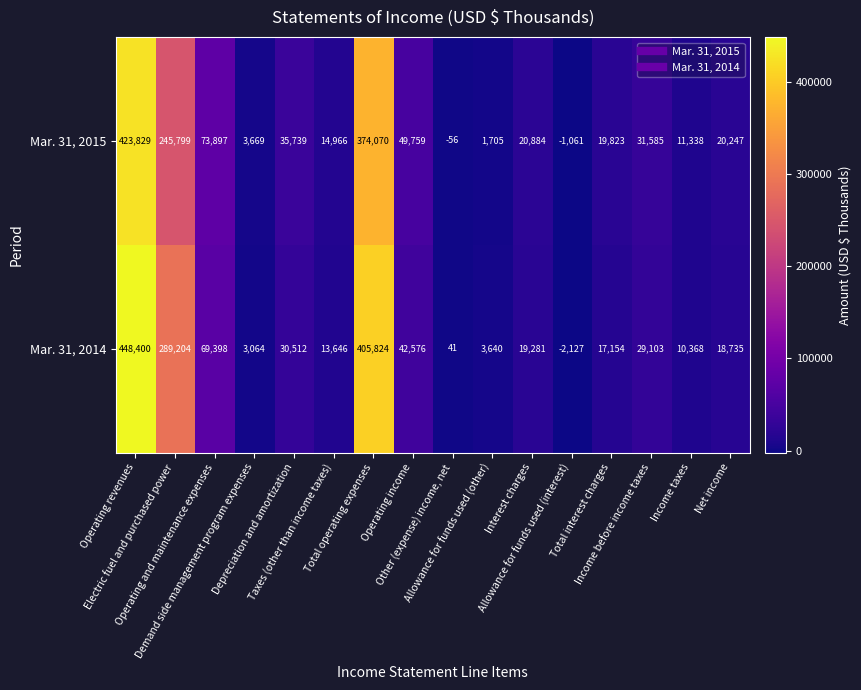

What is the greatest value displayed?

448400